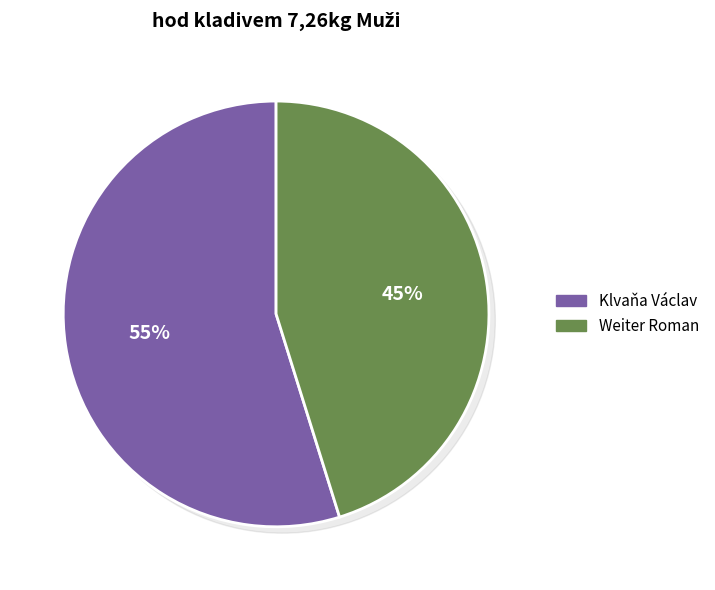

To the nearest percent, what portion does Weiter Roman represent?

45%